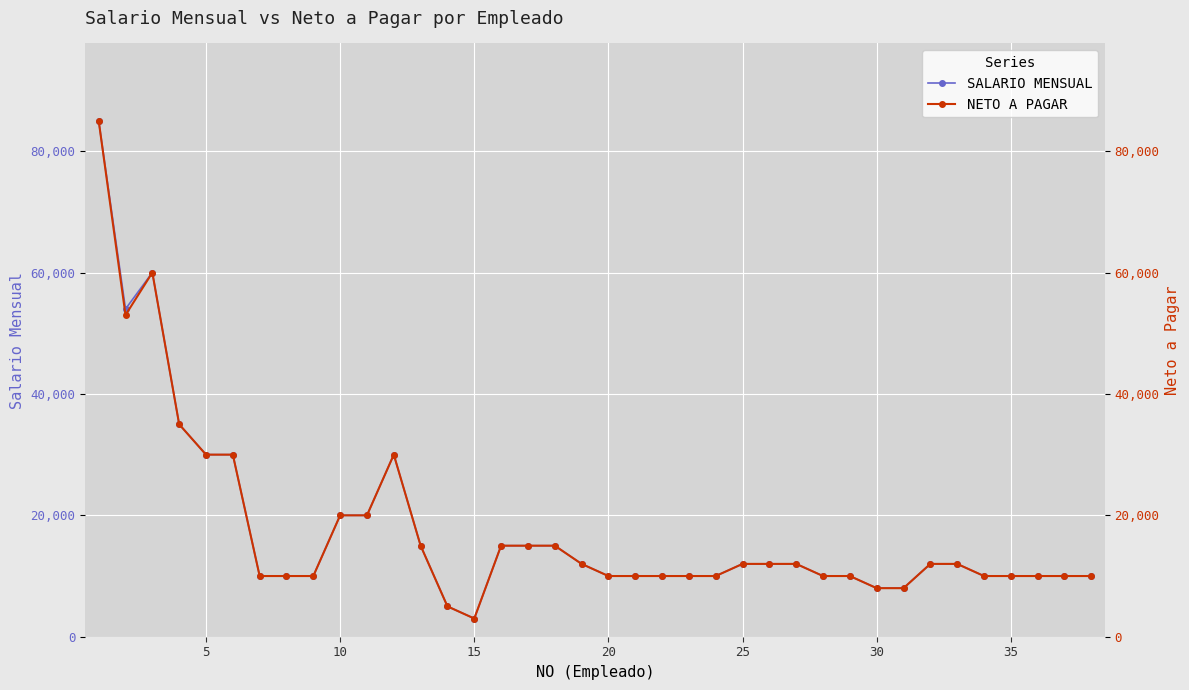

Which category has the lowest value in the SALARIO MENSUAL series?

15